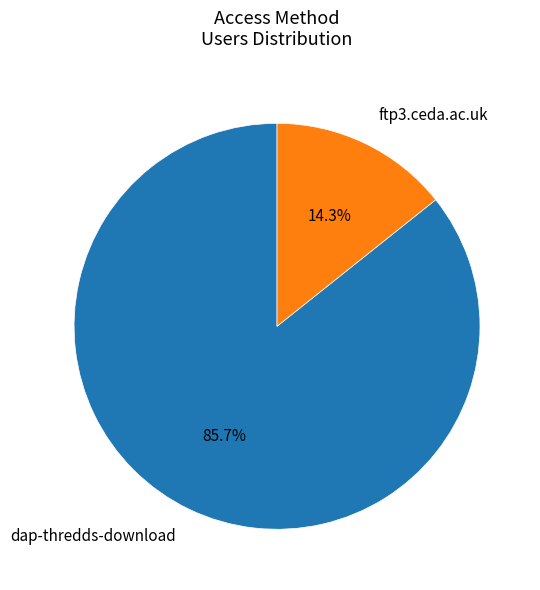

What is the smallest slice in the pie chart?

ftp3.ceda.ac.uk